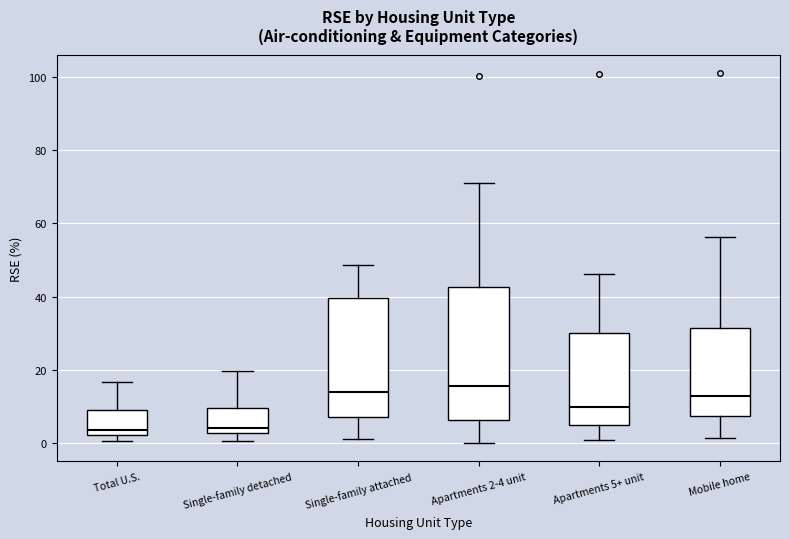

Reading left to right, read every box against the y-axis: the position of its median line, the range the box covers, and the ends of its whiskers. The values are not printed on the chart, so give them approximately, as read against the axis.

Total U.S.: median 4, box 2 to 10, whiskers 0 to 16
Single-family detached: median 4, box 2 to 10, whiskers 0 to 20
Single-family attached: median 14, box 6 to 40, whiskers 0 to 48
Apartments 2-4 unit: median 16, box 6 to 42, whiskers 0 to 70
Apartments 5+ unit: median 10, box 4 to 30, whiskers 0 to 46
Mobile home: median 12, box 8 to 32, whiskers 2 to 56